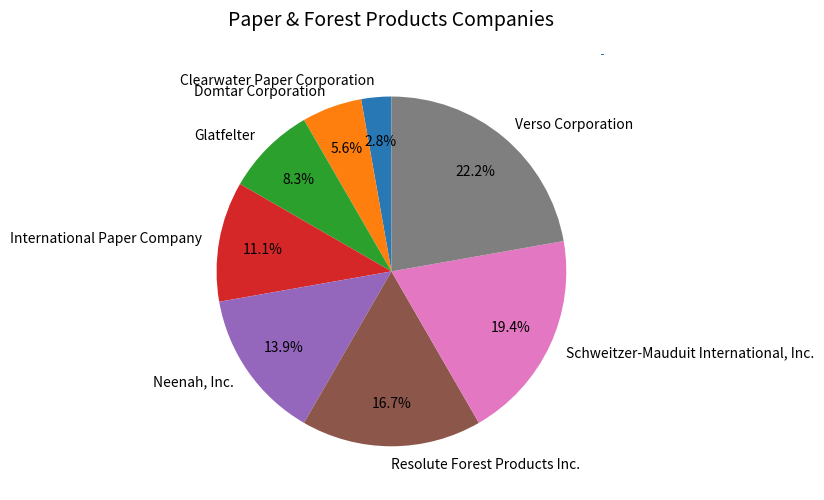

How many segments does this pie chart have?

8